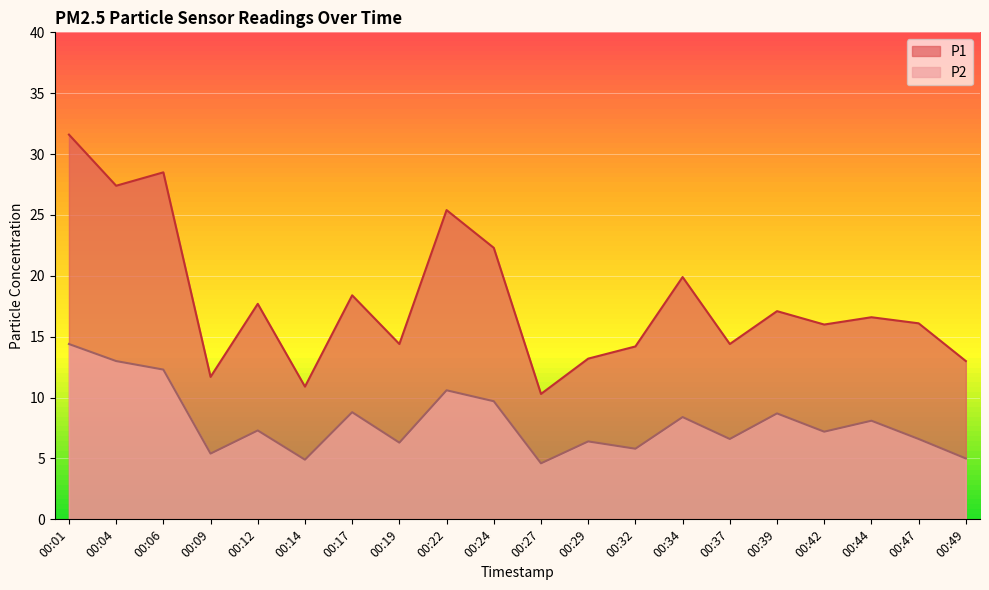

Rank the series by their maximum value, from lowest to highest.

P2, P1